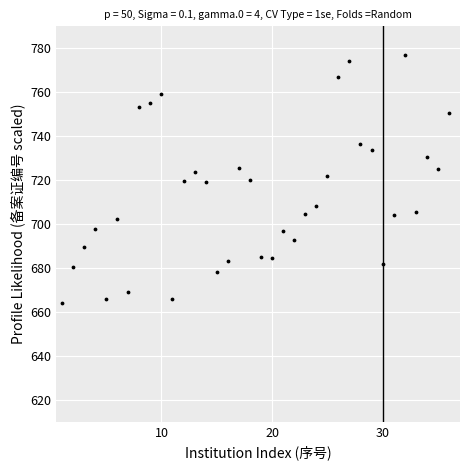

What is the range of Y values (max minus min)?

112.9